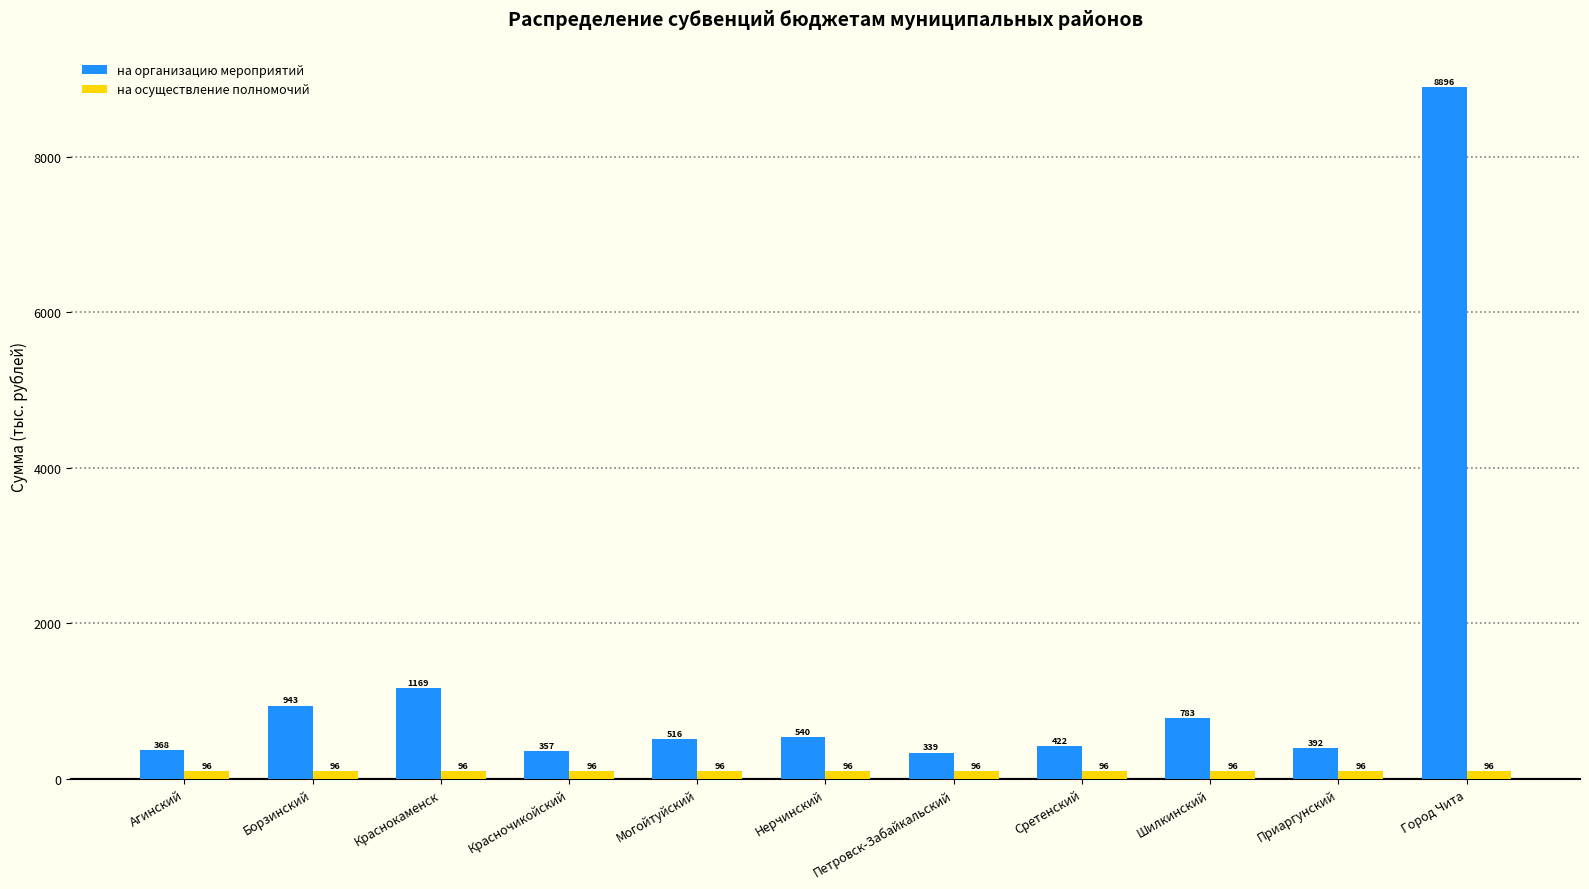

Does the chart contain any negative values?

No